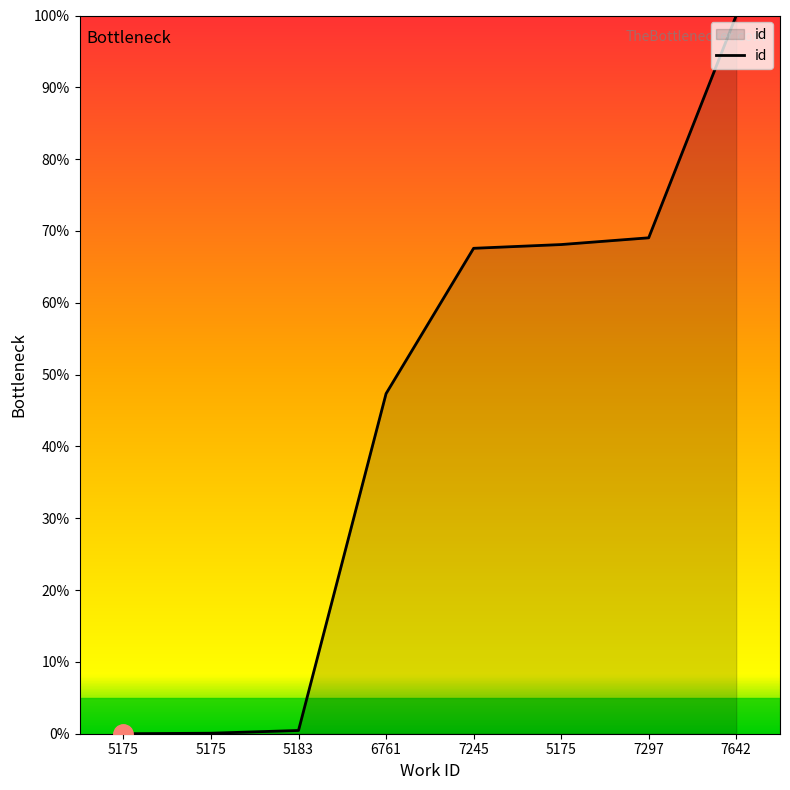

What value does the data have at 7297?

69.0